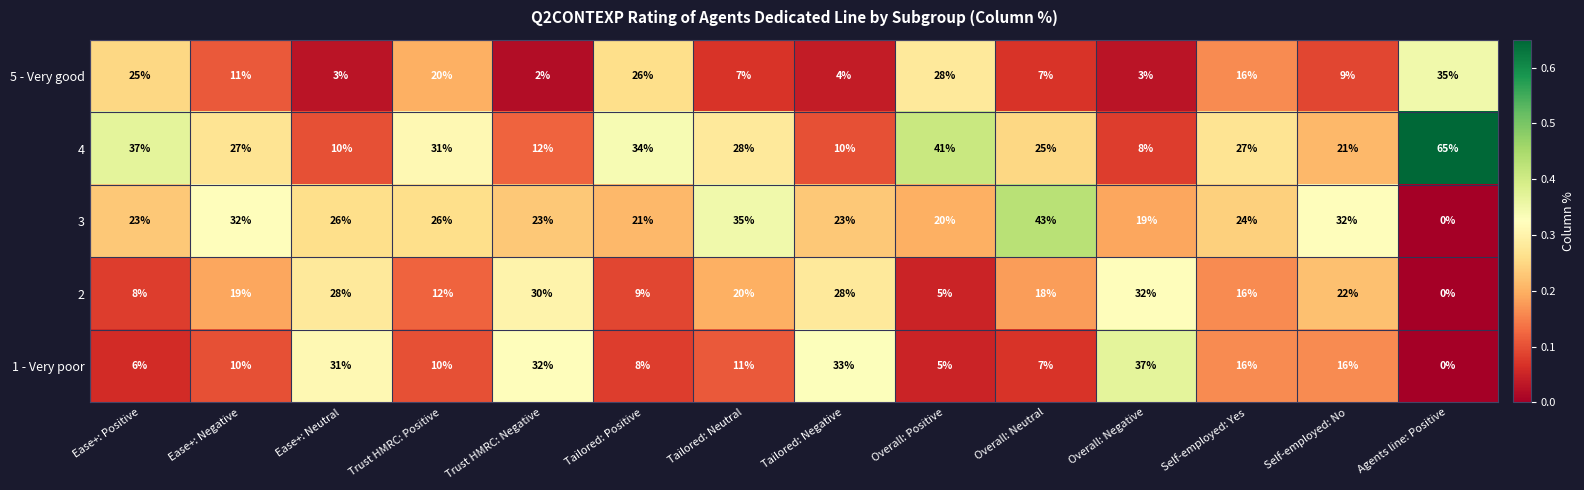

At how many categories does at least one series exceed 0?

14